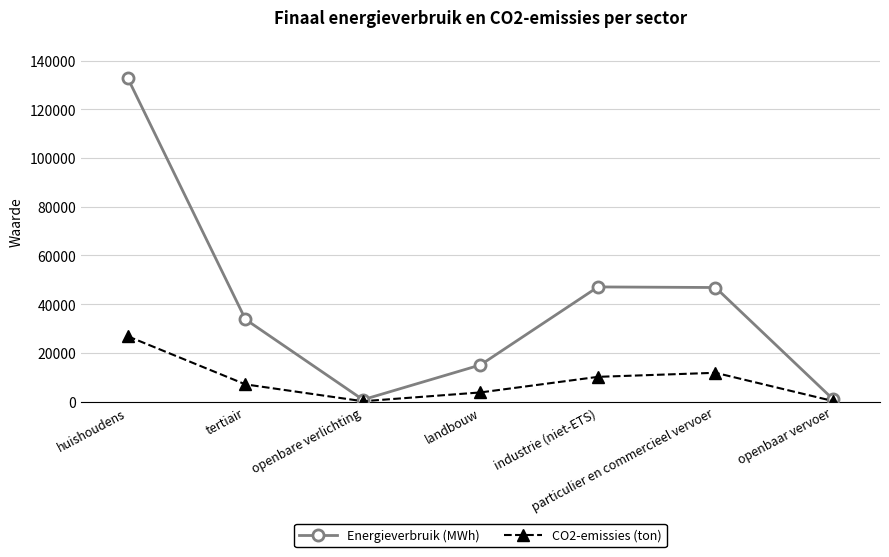

Rank the series by their maximum value, from lowest to highest.

CO2-emissies (ton), Energieverbruik (MWh)